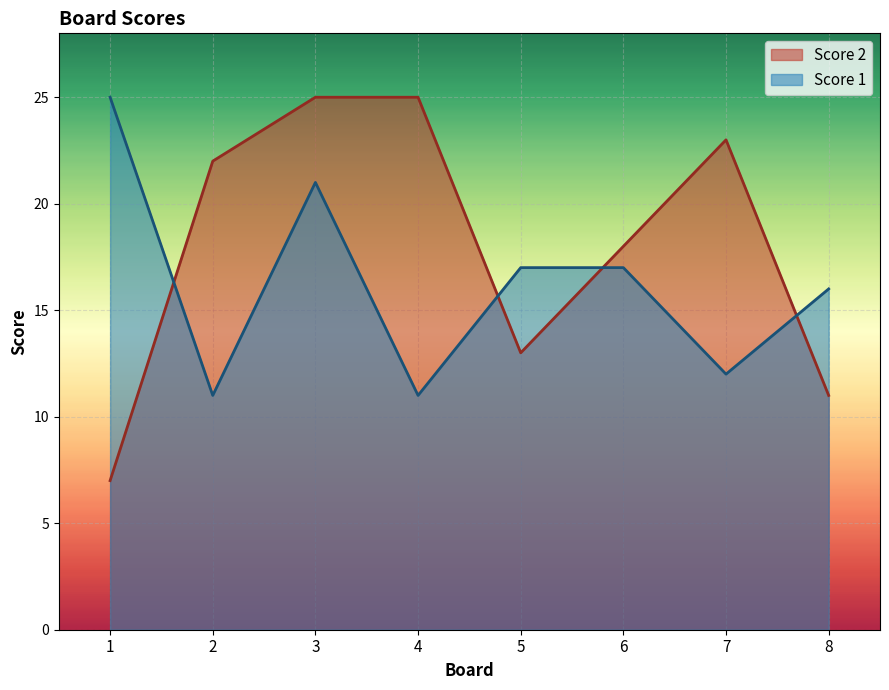

How many lines are shown in the chart?

2